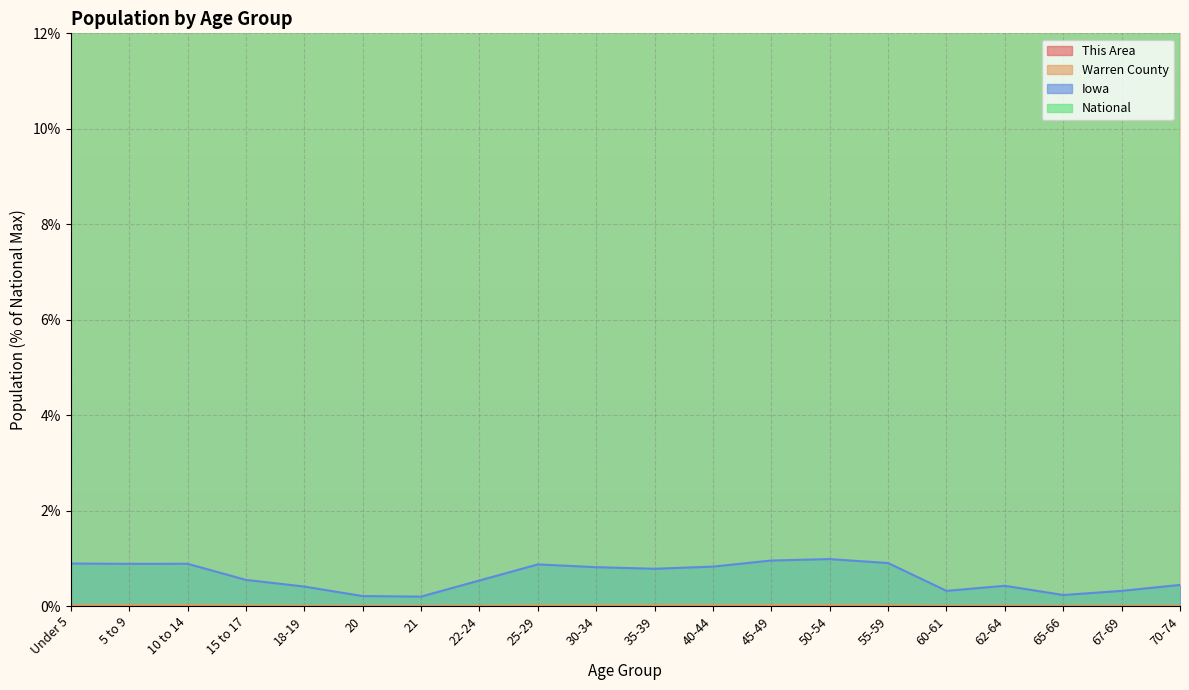

Is it true that Iowa equals 1.0 at 45-49?

True